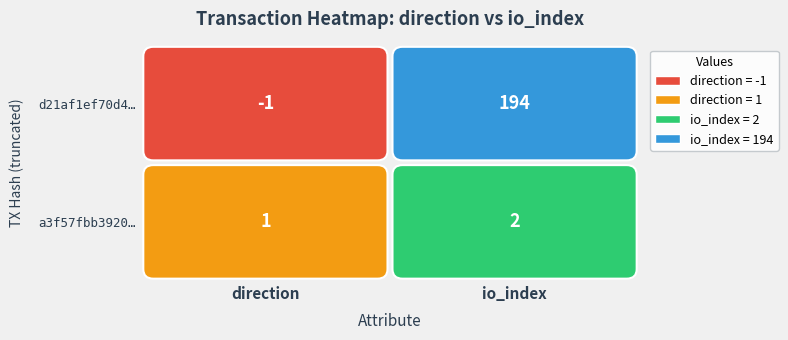

At how many categories does at least one series exceed 163?

1